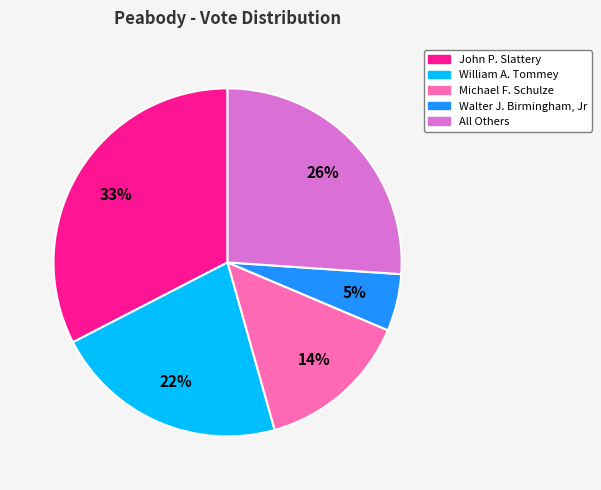

Is there any slice that represents more than half of the pie?

No